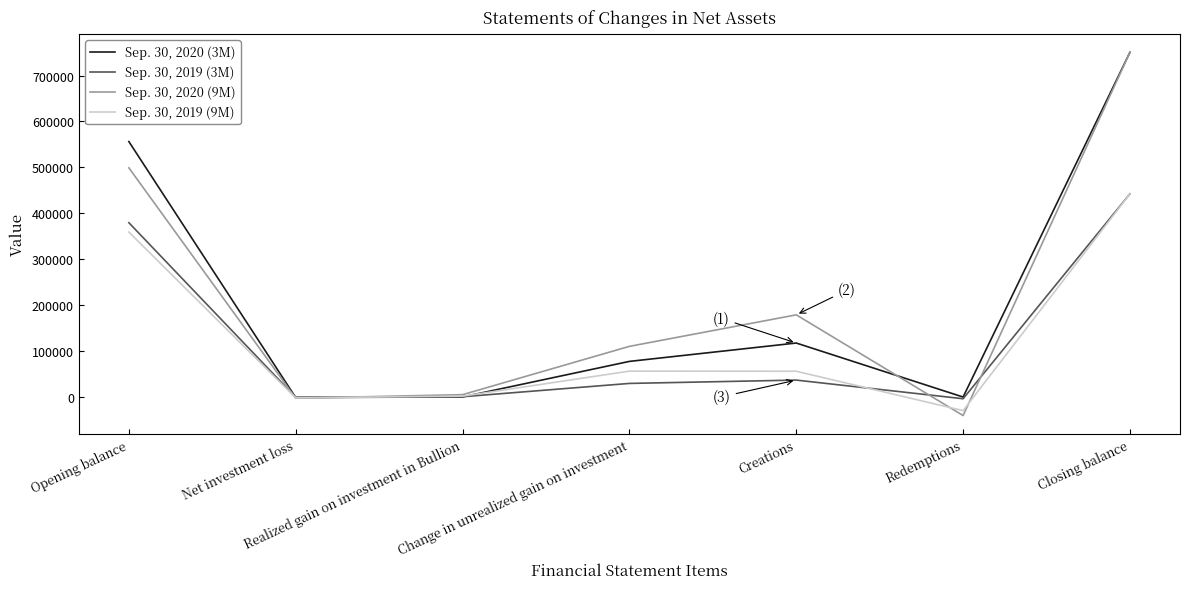

What is the greatest value displayed?

750699